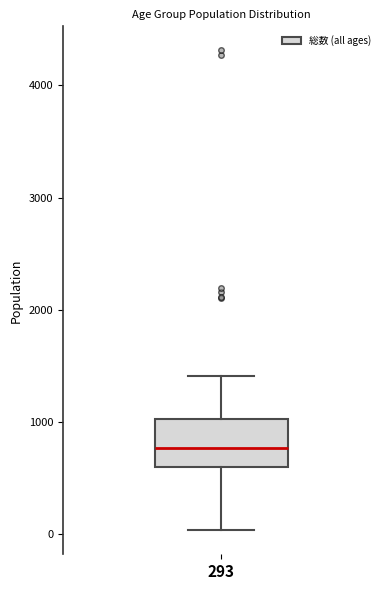

Read this box plot against the y-axis: the position of the median line, the range covered by the box, and the ends of both whiskers. The values are not printed on the chart, so give them approximately, as read against the axis.

median 800, box 600 to 1000, whiskers 0 to 1400